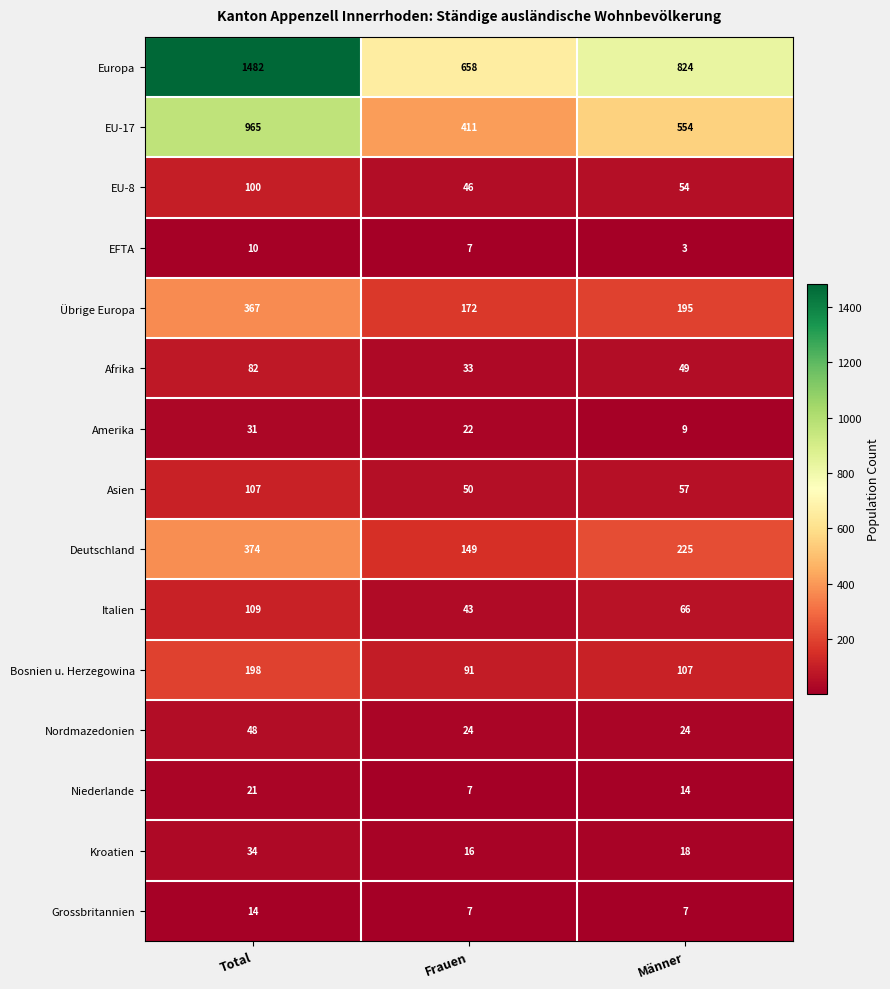

What is the difference between the maximum and minimum values in the Europa series?

824